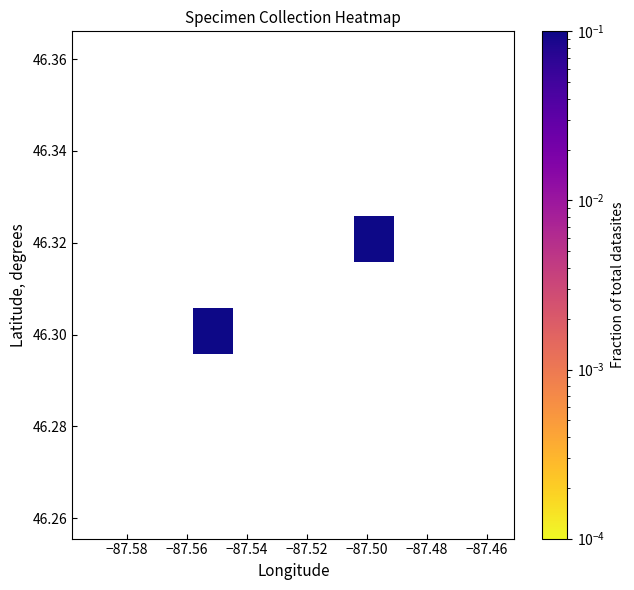

How many data points does each series have?

11